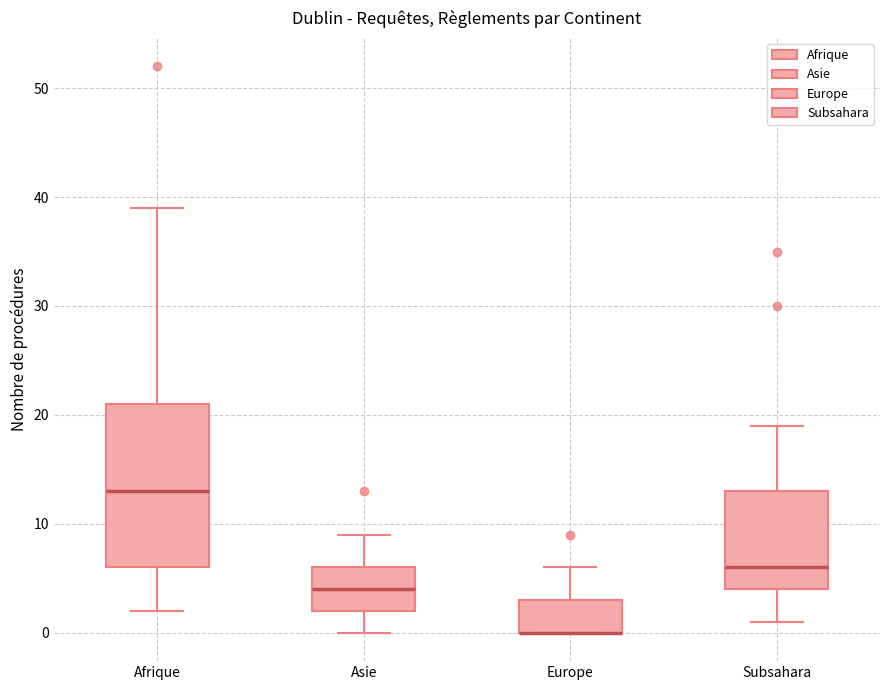

Reading left to right, transcribe this box plot: for each box, give where its median line is, the range the box spans, and where its two whiskers end, as read against the y-axis. The values are not printed on the chart, so give them approximately, as read against the axis.

Afrique: median 13, box 6 to 21, whiskers 2 to 39
Asie: median 4, box 2 to 6, whiskers 0 to 9
Europe: median 0 (drawn on the box's lower edge), box 0 to 3, whiskers 0 to 6
Subsahara: median 6, box 4 to 13, whiskers 1 to 19